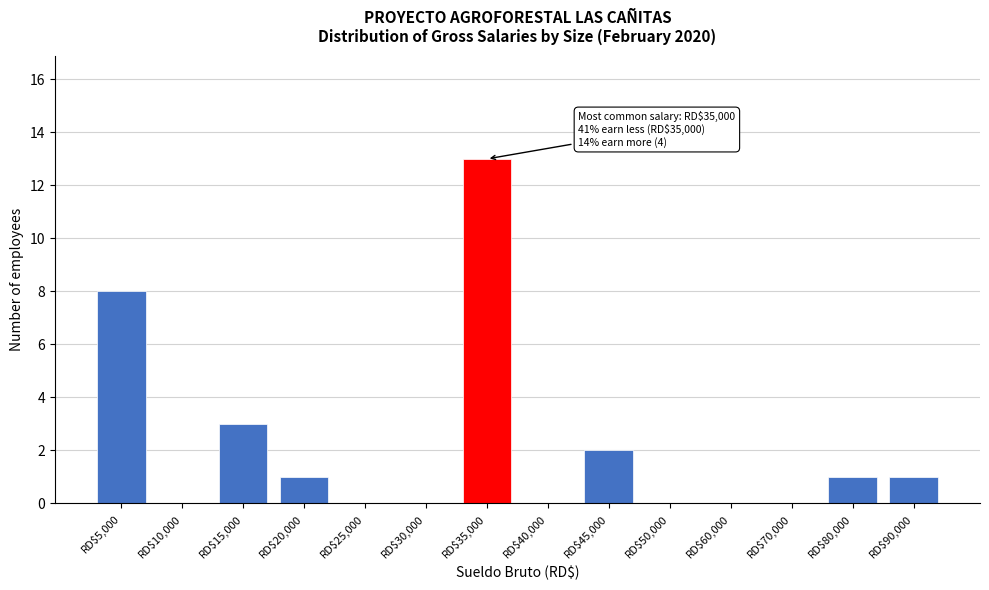

At which category does the chart reach its peak across all series?

RD$35,000